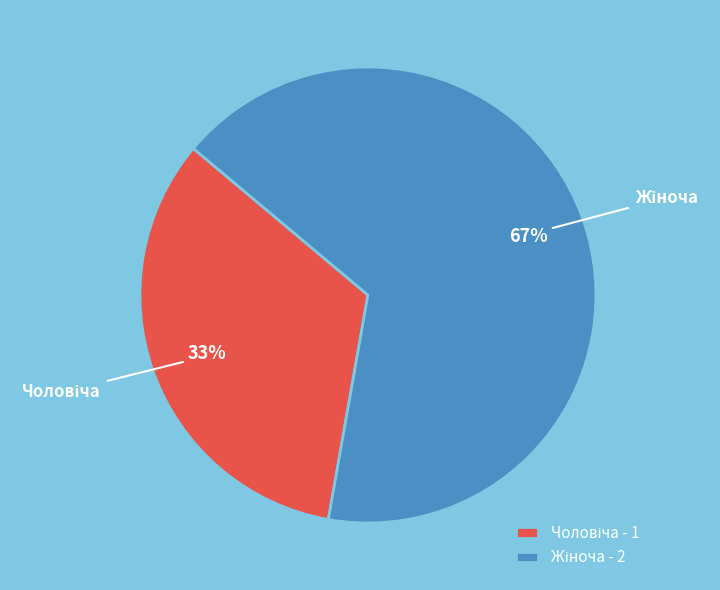

Is there any slice that represents more than half of the pie?

Yes